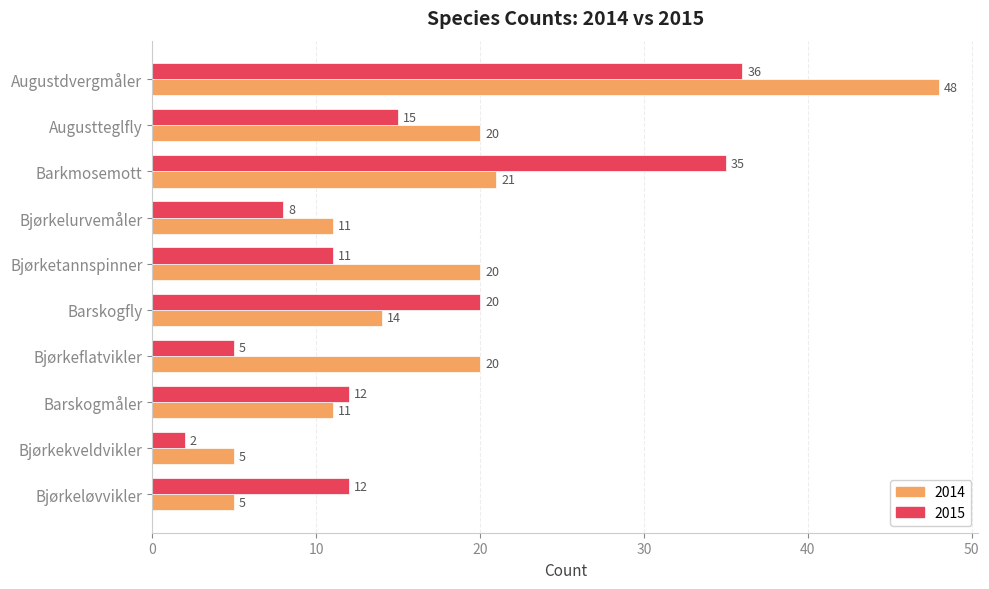

The value of 2015 at Bjørkeløvvikler is 12. True or false?

True